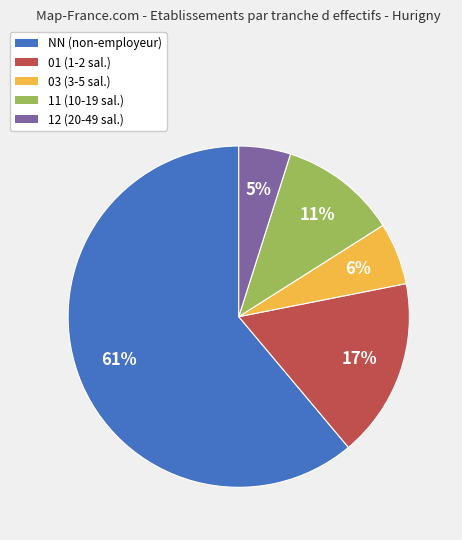

True or false: 12 accounts for 5% of the total.

True